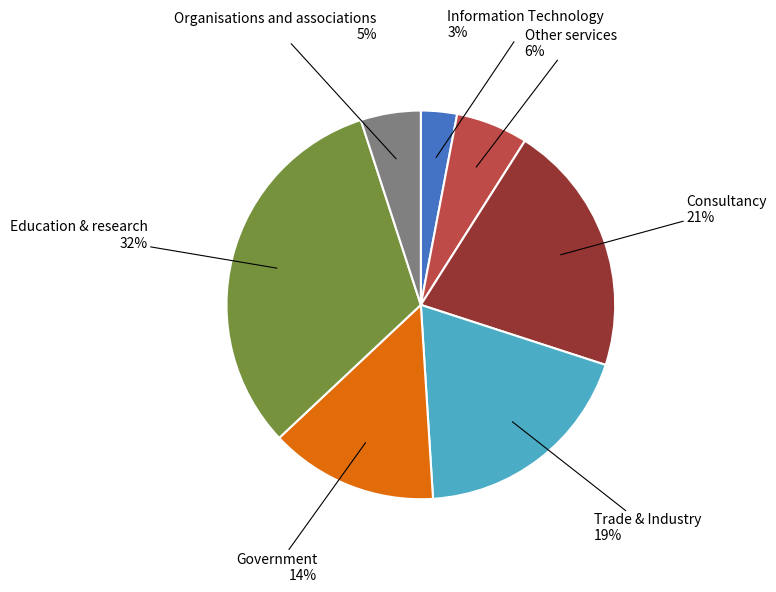

Which category has the smallest portion of the pie?

Information Technology